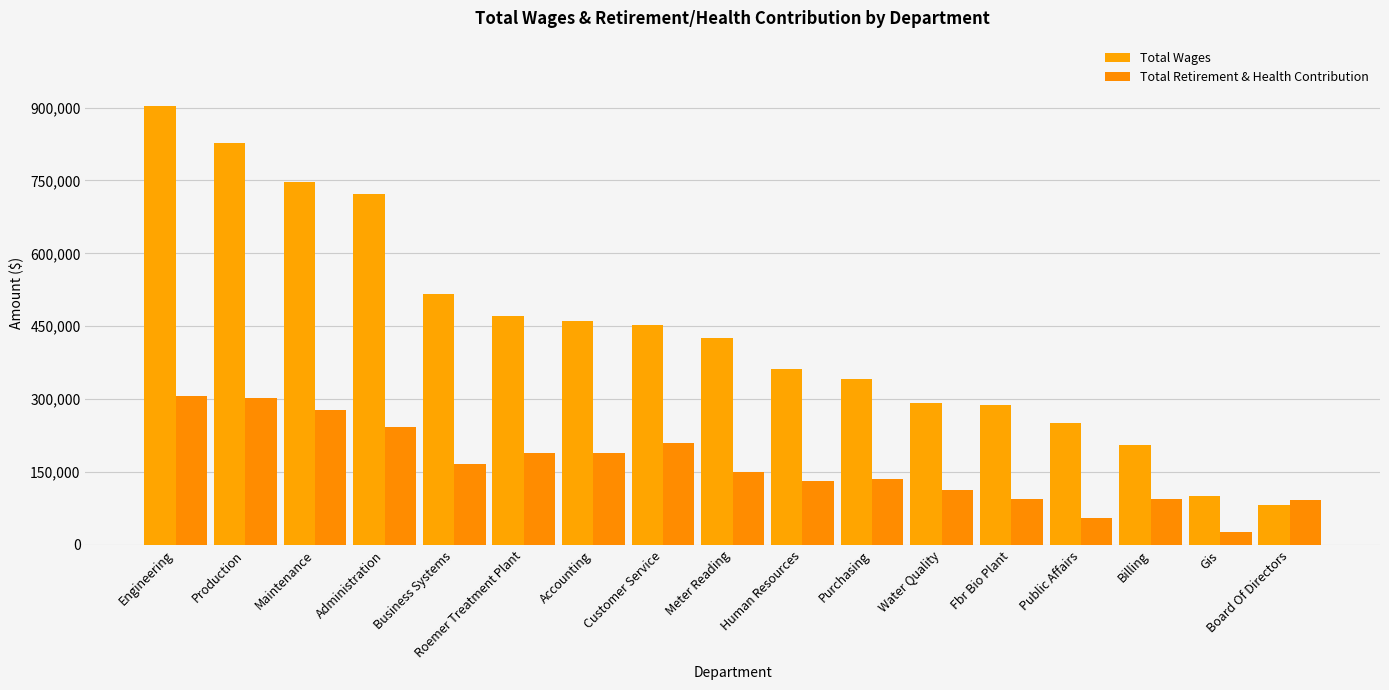

What value does the Total Wages series have at Purchasing?

341709